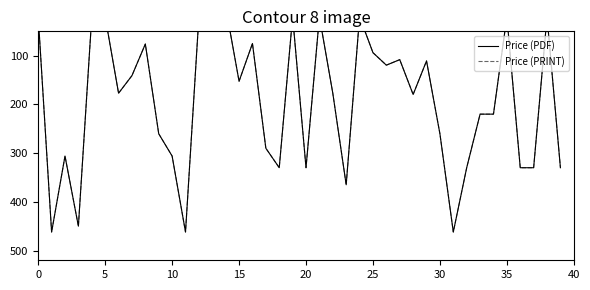

At how many categories does at least one series exceed 392?

4